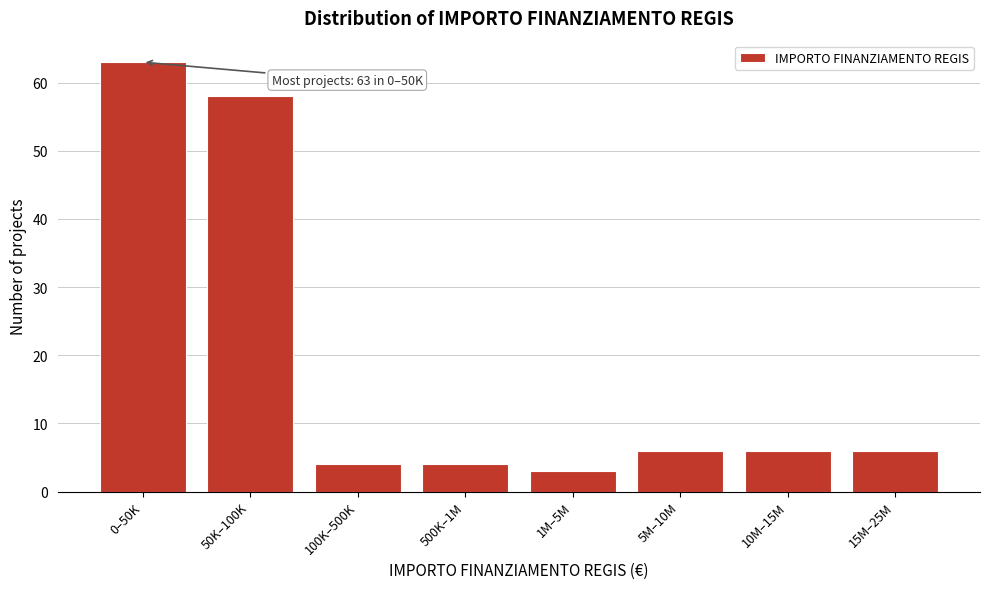

Reading left to right, list all the values displayed in this chart.

63	58	4	4	3	6	6	6